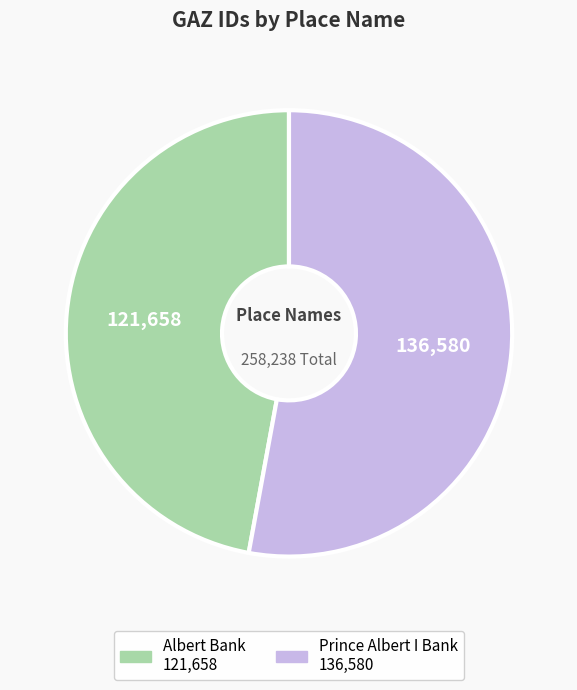

Which category accounts for the majority?

Prince Albert I Bank